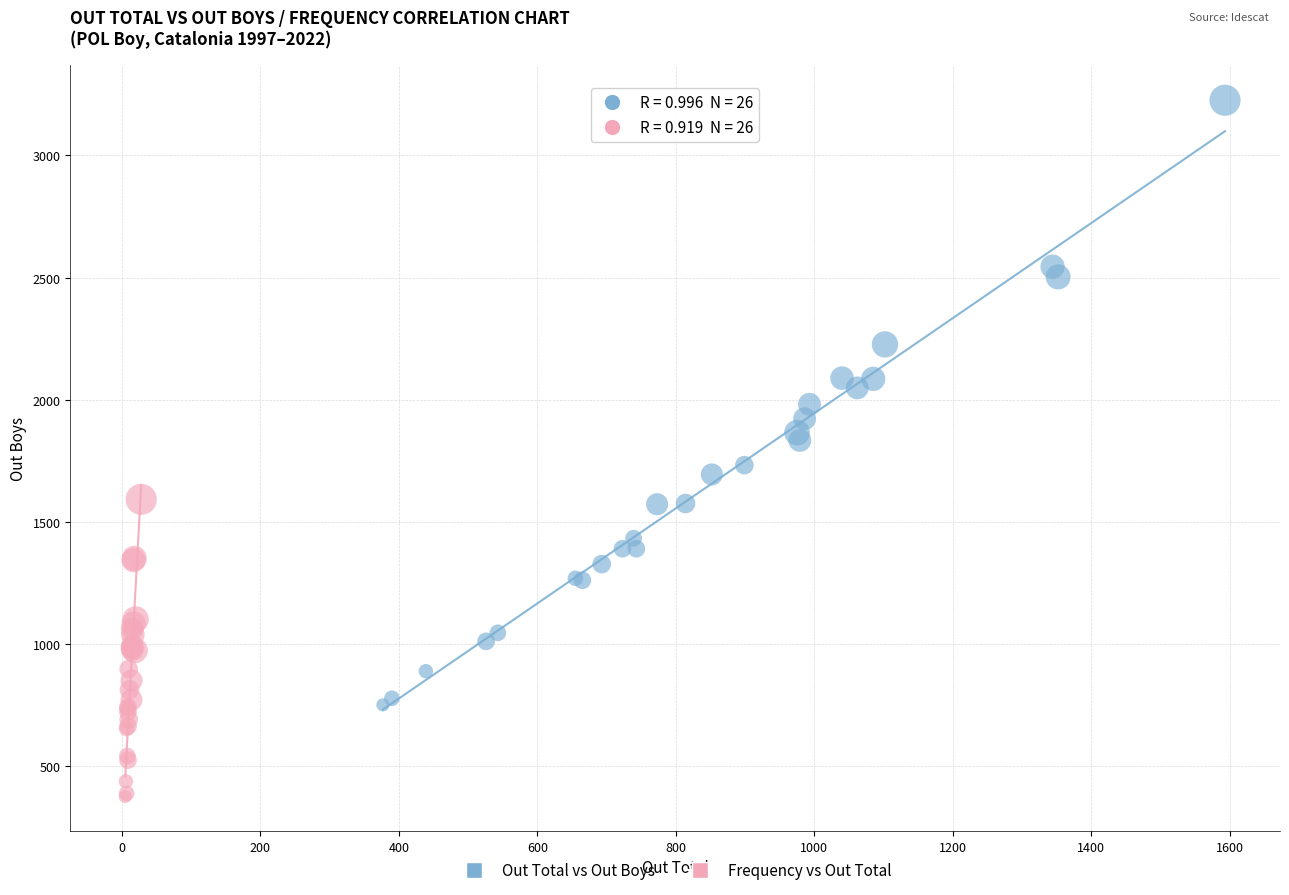

Which series contains the highest Y value?

Out Total vs Out Boys